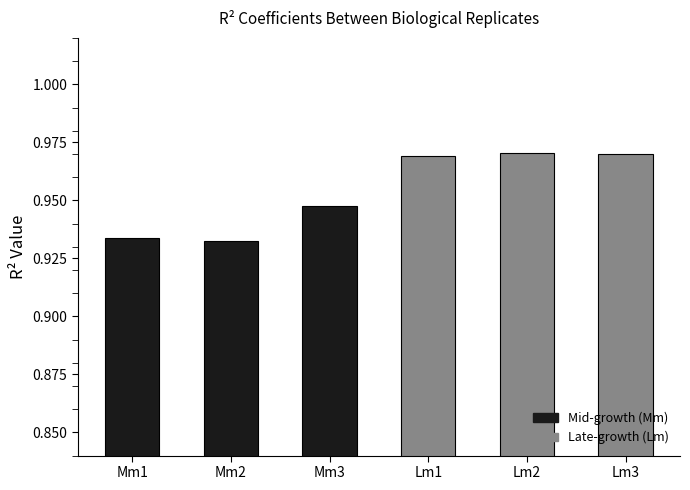

Between Lm3 and Mm2, which is larger?

Lm3